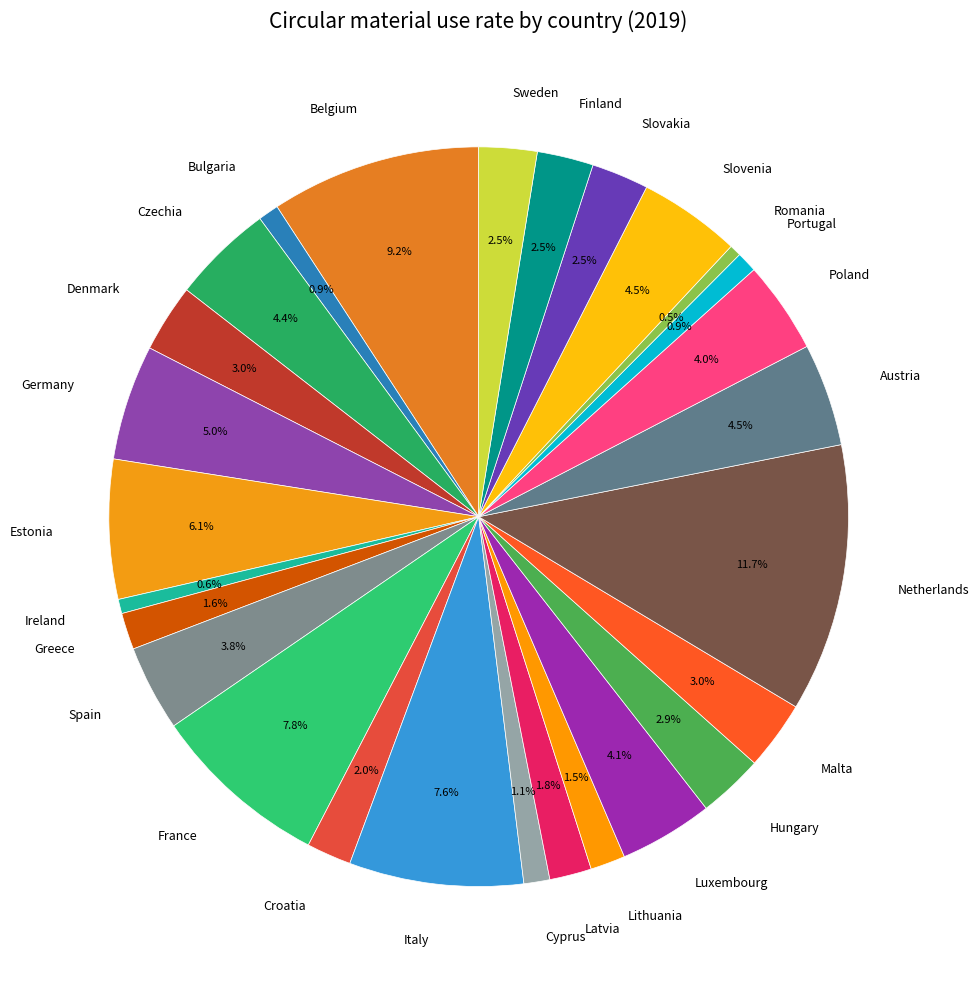

What percentage is NOT represented by Estonia?

93.9%